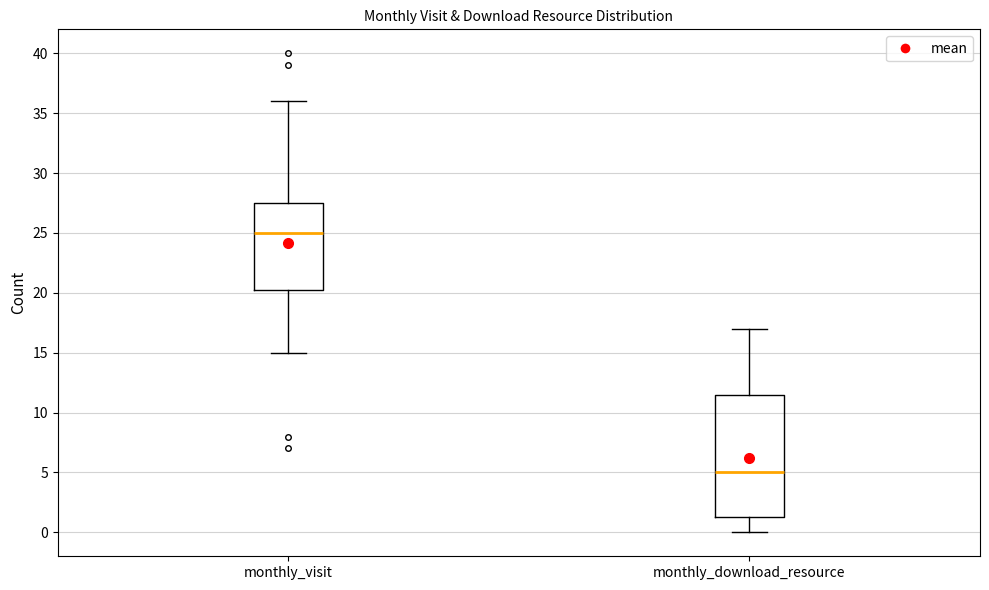

Where is the lower edge of the box for monthly_download_resource on the y-axis? The values are not printed on the chart, so give them approximately, as read against the axis.

1.5